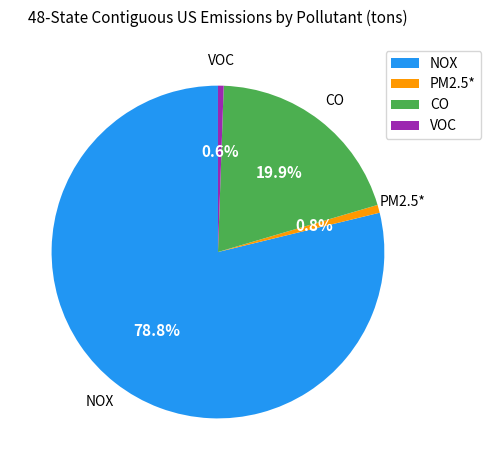

To the nearest percent, what portion does NOX represent?

79%